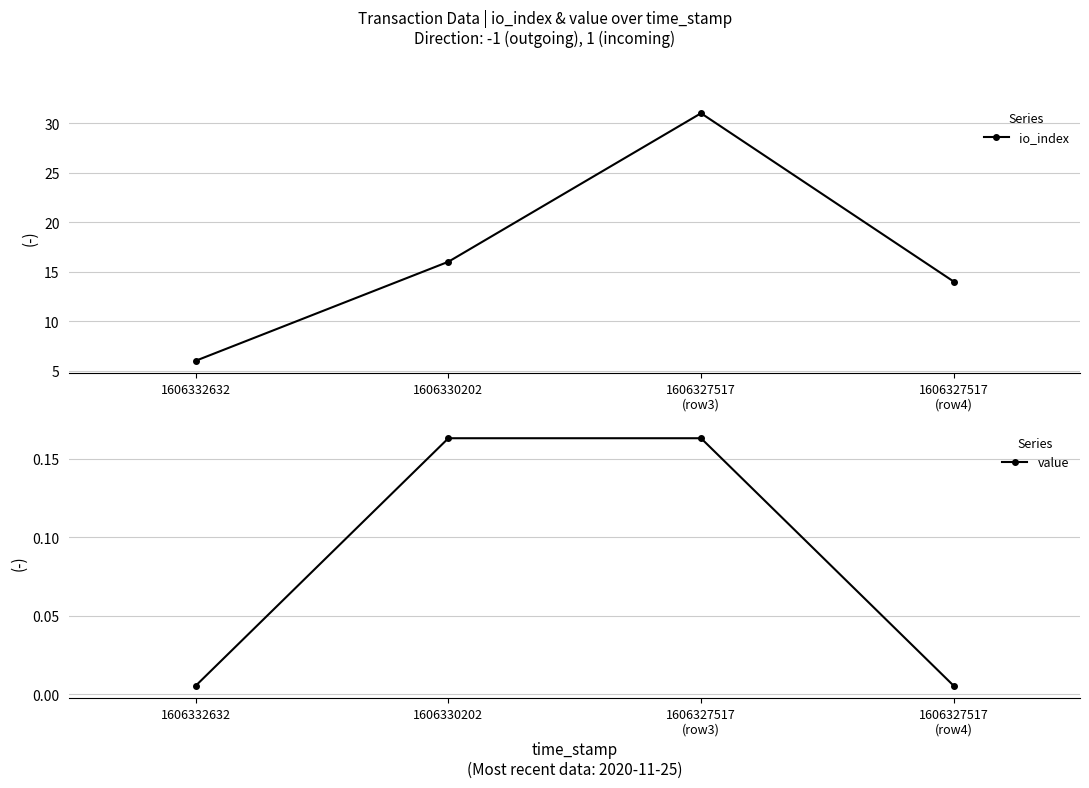

What is the difference between the maximum and minimum values in the io_index series?

25